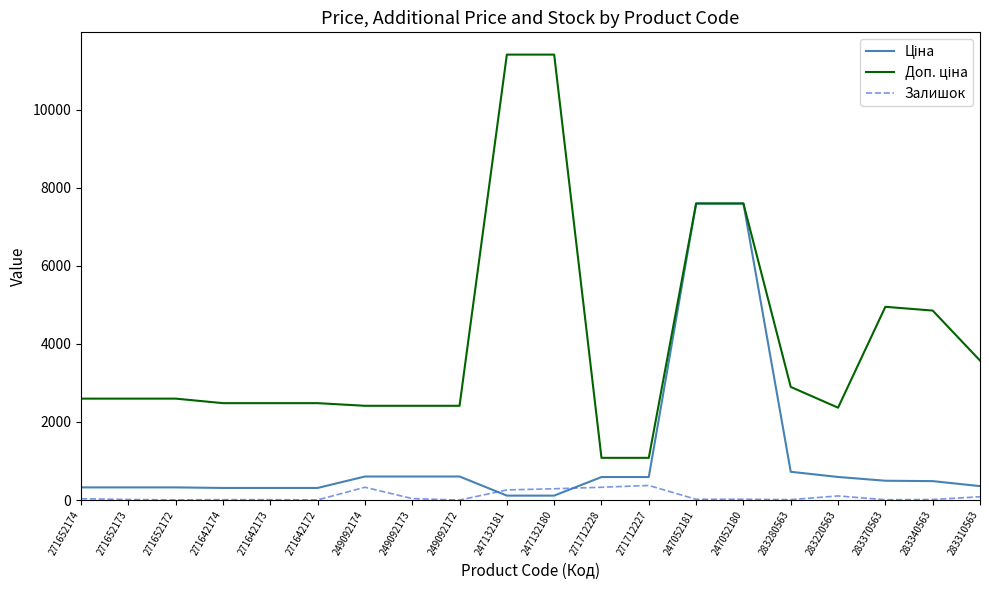

Is it true that Залишок equals 0.0 at 249092172?

True